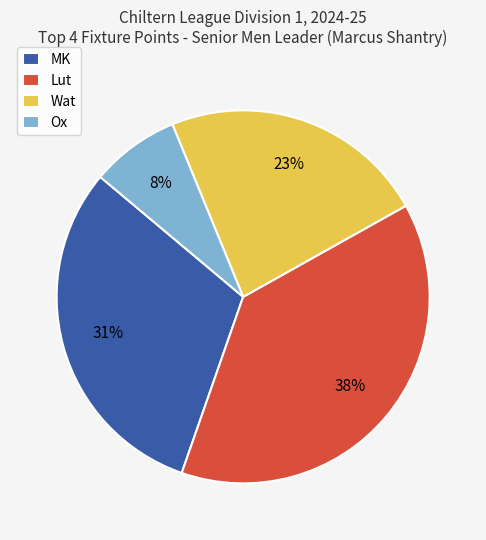

Rank the categories by value from lowest to highest.

Ox, Wat, MK, Lut